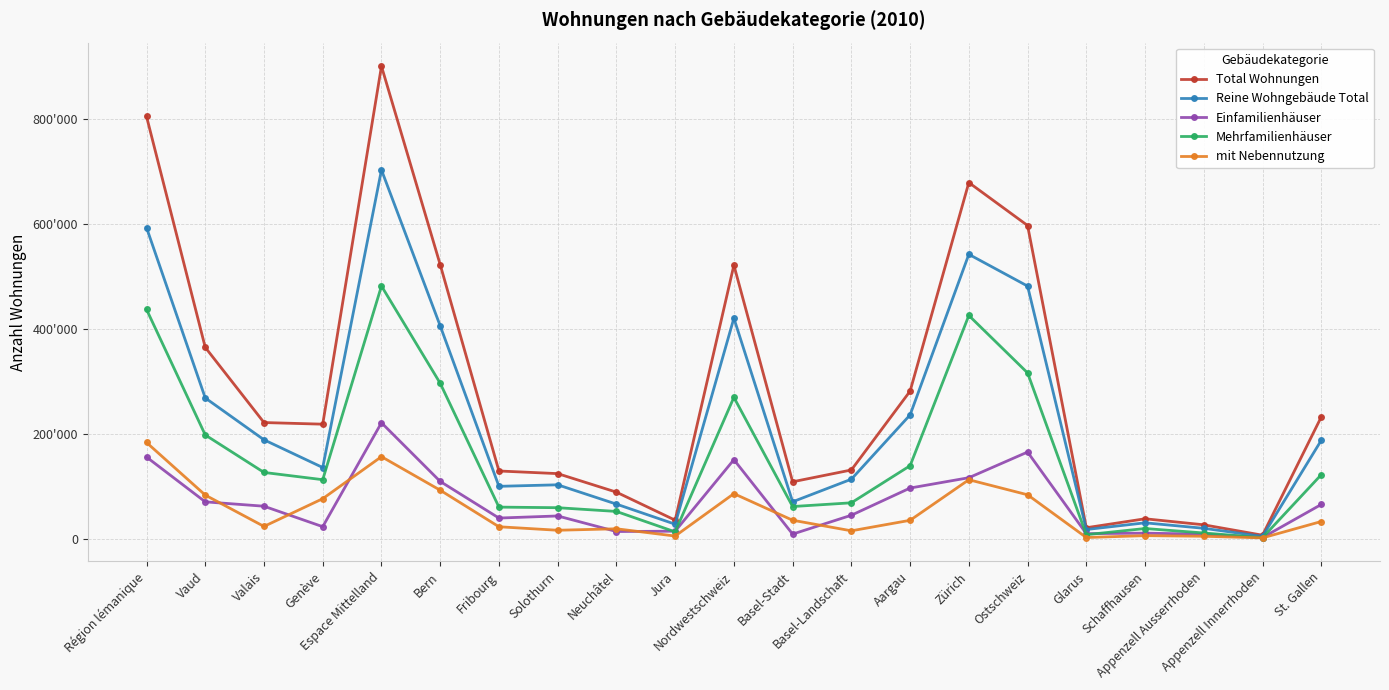

What is the average value of the Reine Wohngebäude Total series?

224889